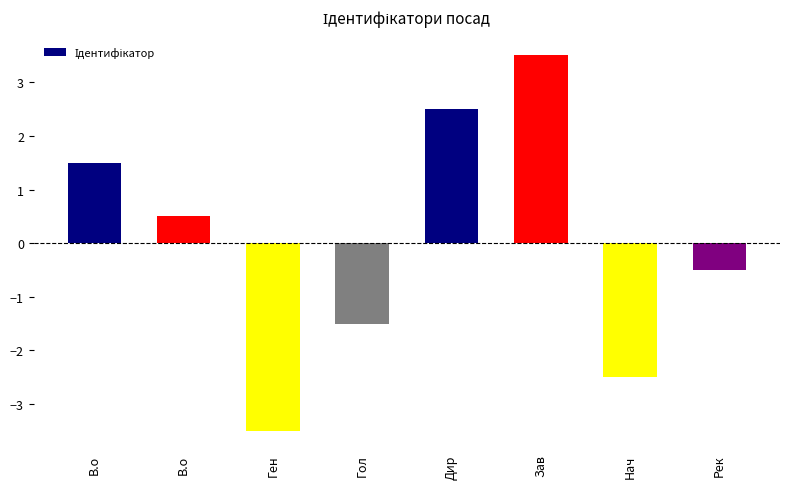

What is the difference between the maximum and minimum values?

7.0